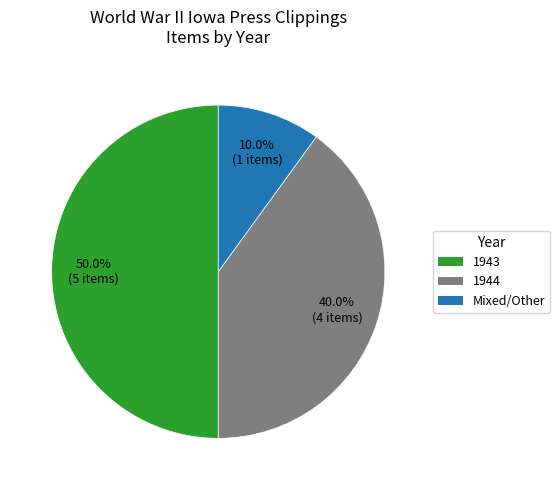

Which category has the smallest portion of the pie?

Mixed/Other